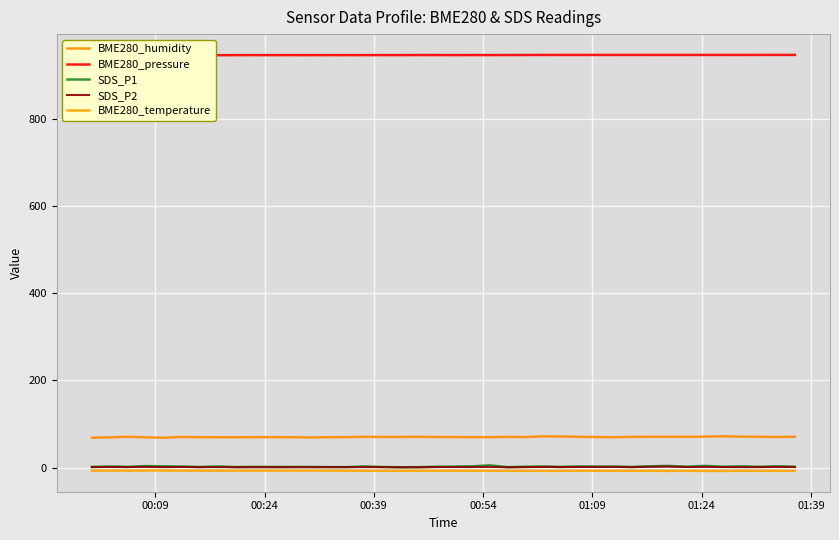

What is the difference between the second highest and minimum values in the SDS_P2 series?

1.2